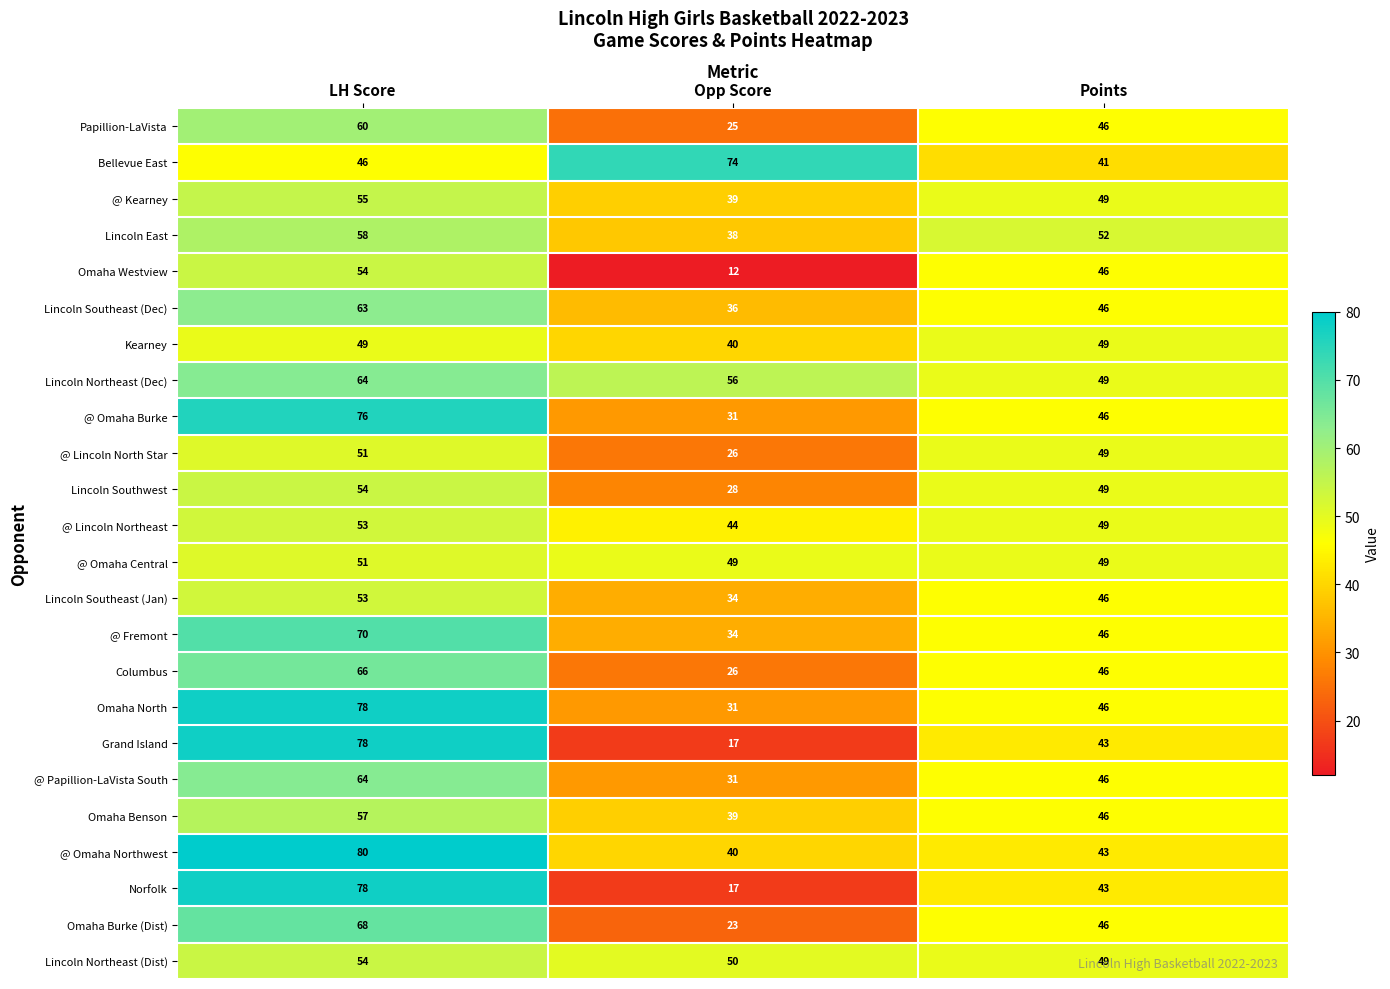

At which label does Omaha Burke (Dist) reach its peak?

LH Score